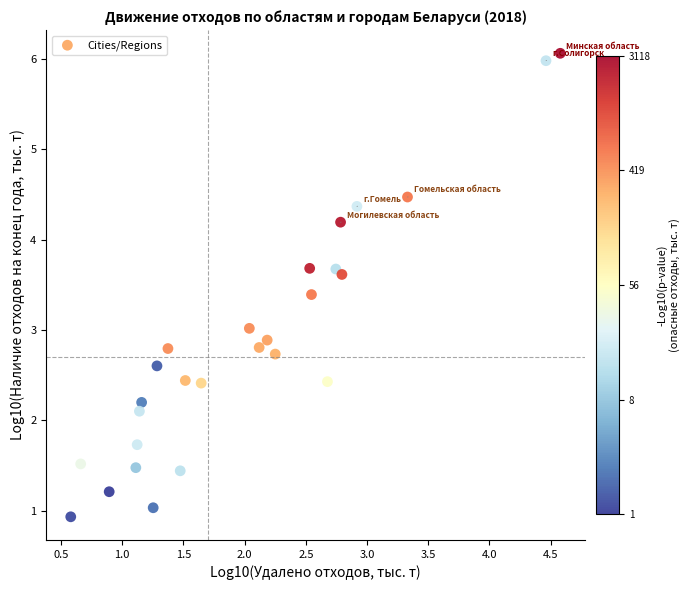

What is the range of X values (max minus min)?

4.0